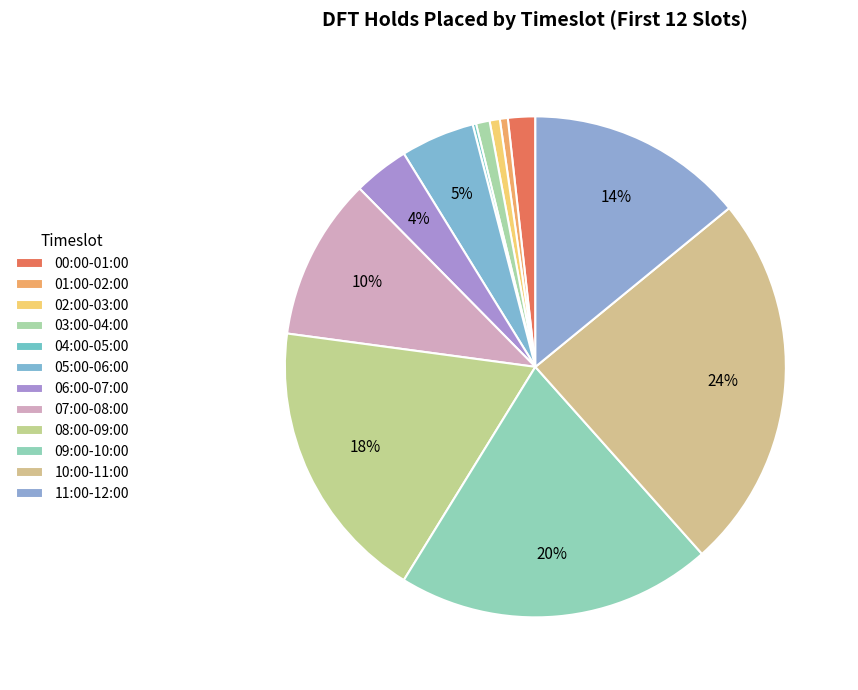

Combined, what portion of the pie is 08:00-09:00 and 10:00-11:00?

42.7%